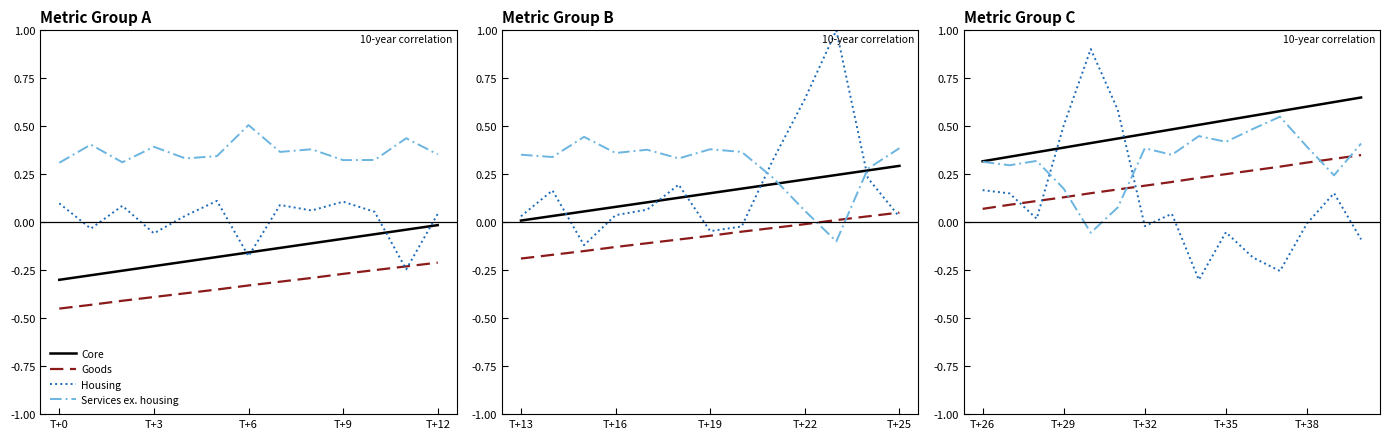

Is it true that Core equals 0.6 at T+3?

False